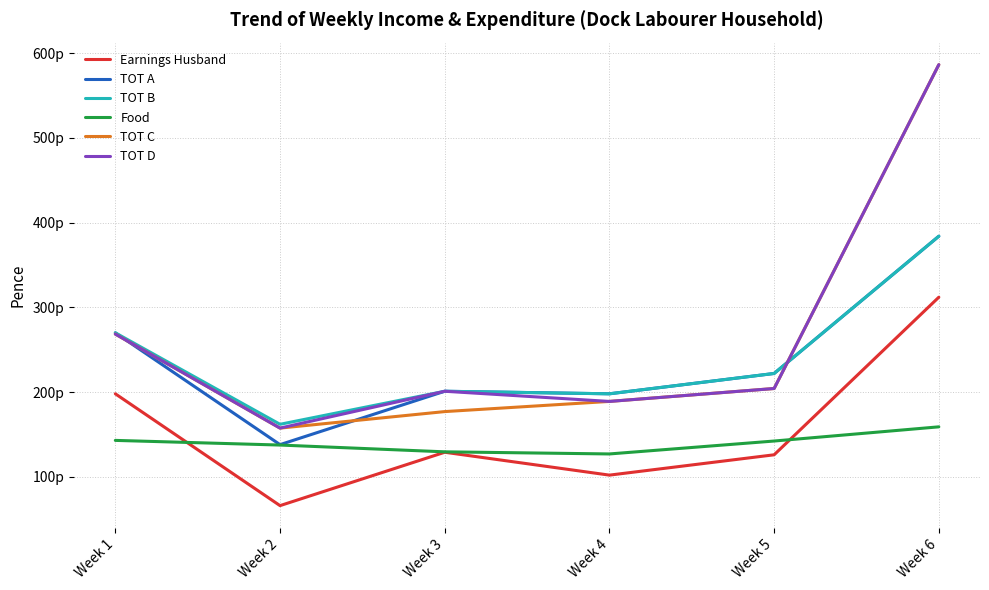

What are all the series names shown in the legend?

Earnings Husband, TOT A, TOT B, Food, TOT C, TOT D